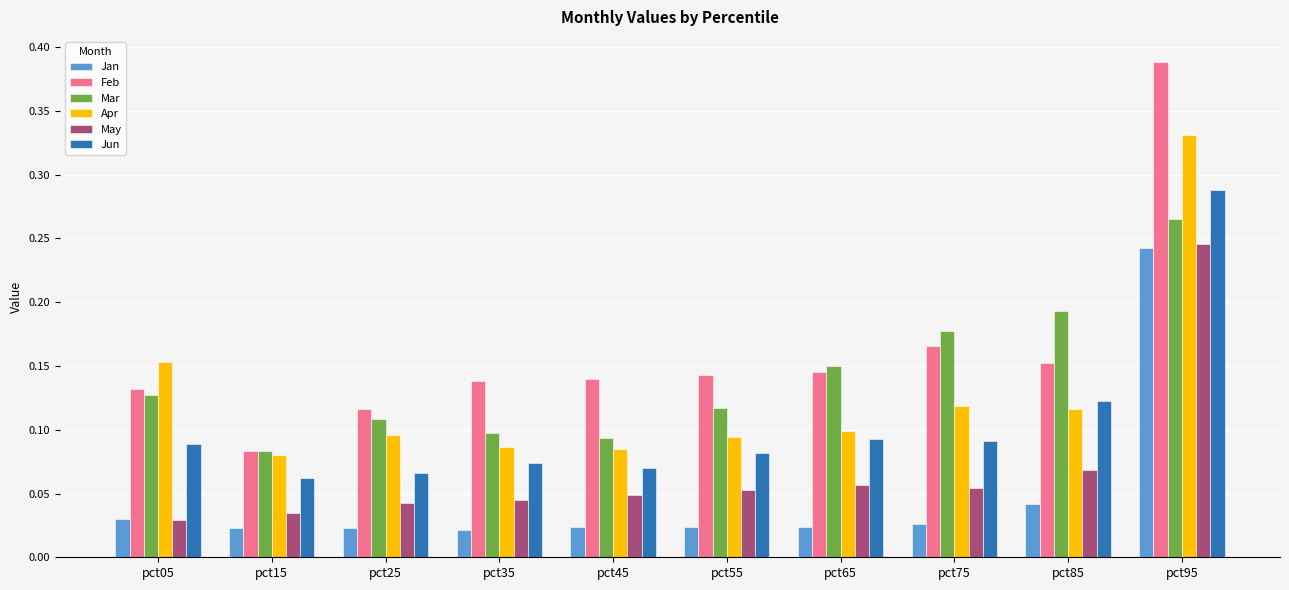

How many May values are between 0 and 1?

10